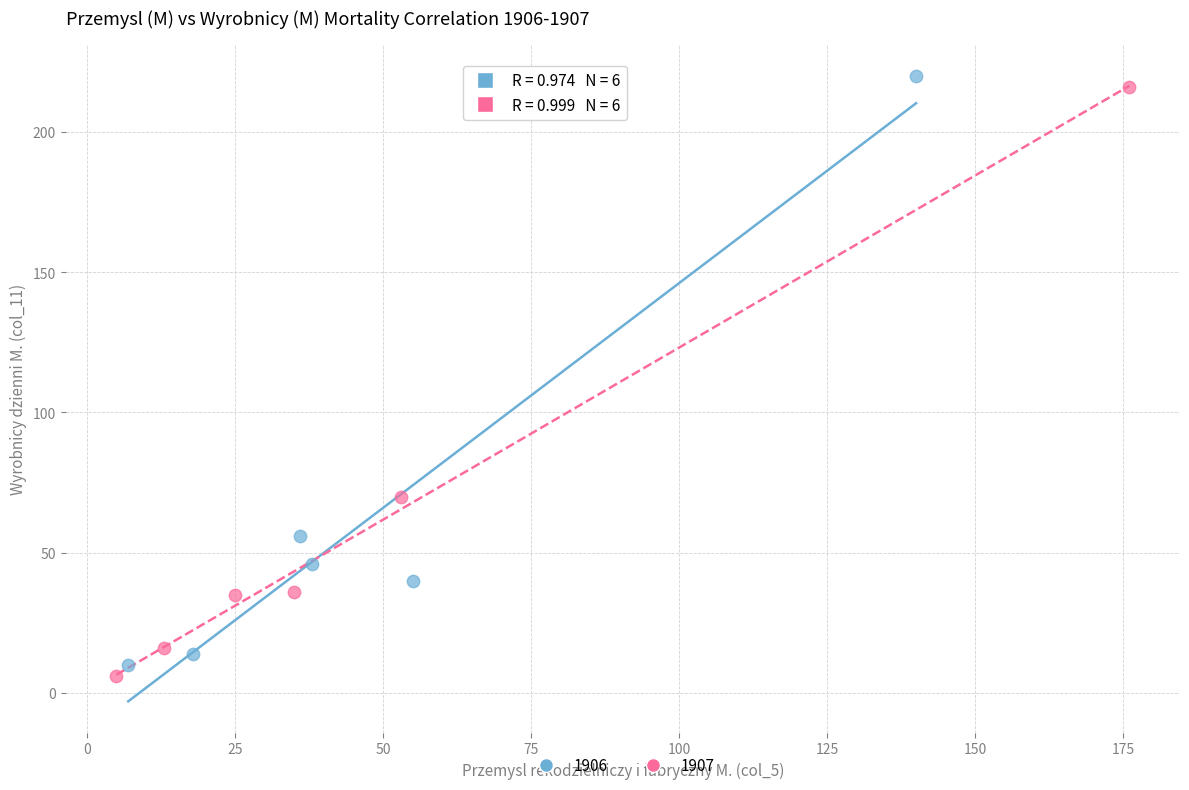

What are all the series names shown in the legend?

1906, 1907